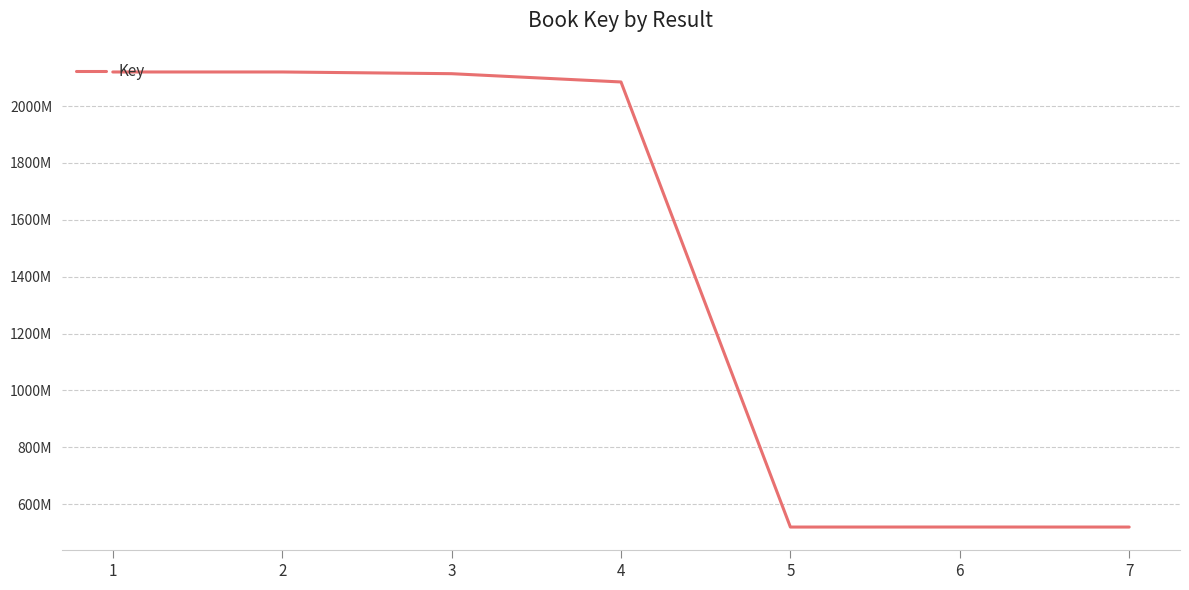

Reading left to right, transcribe all the data shown in this chart.

2119915578	2119915561	2113893872	2084770535	519216719	519302053	519216988